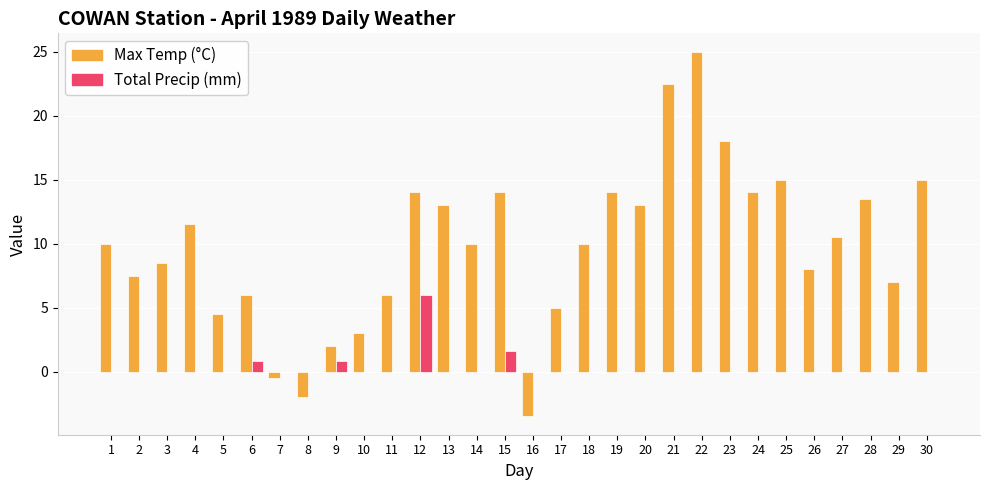

Is it true that Max Temp (°C) equals 4.4 at 18?

False